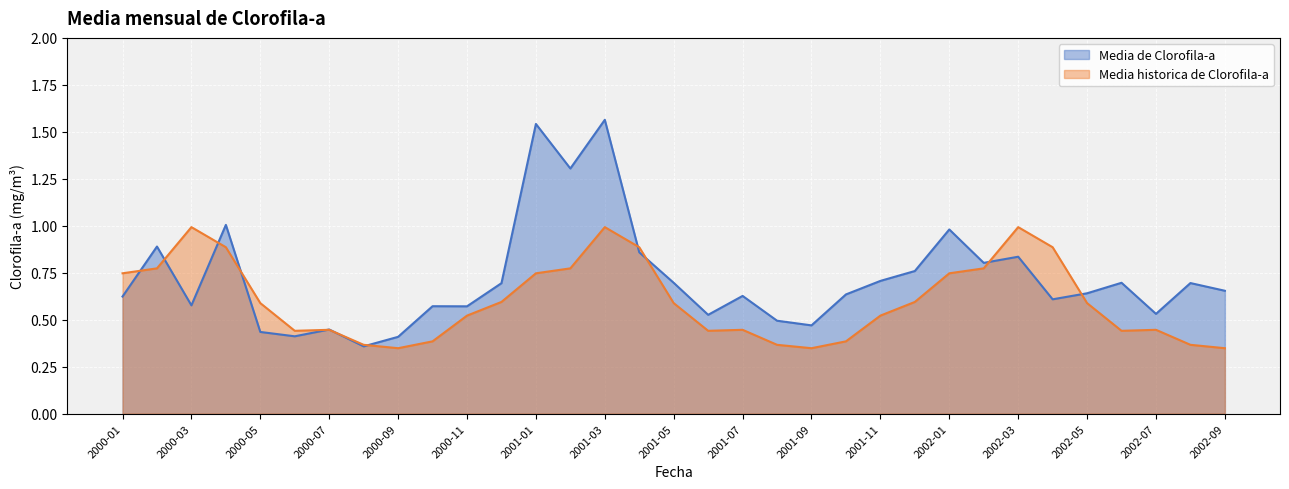

True or false: Media historica de Clorofila-a has more than 1 points higher than both neighbors.

True